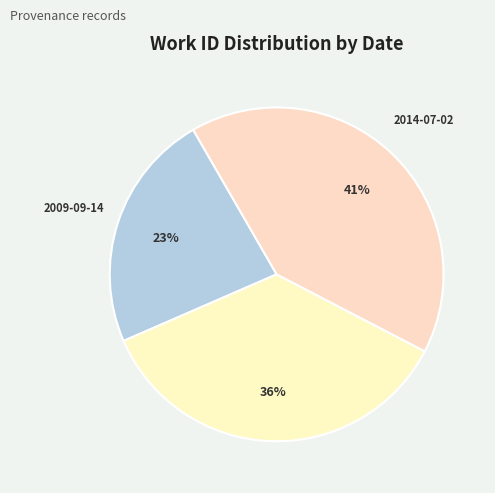

True or false: 2011-06-23 accounts for 22% of the total.

False